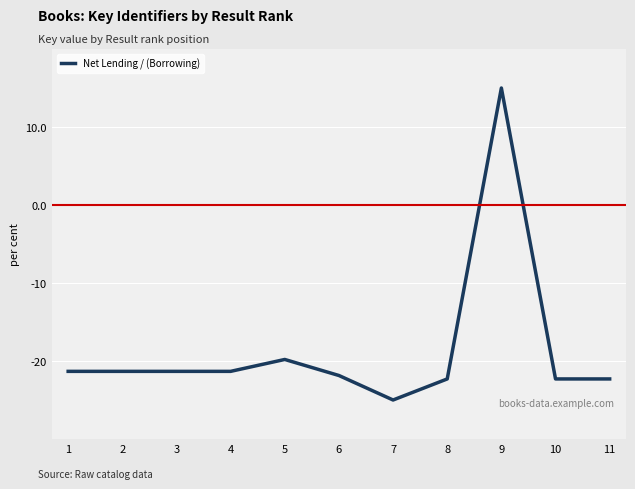

Which label corresponds to the largest value in the chart?

9